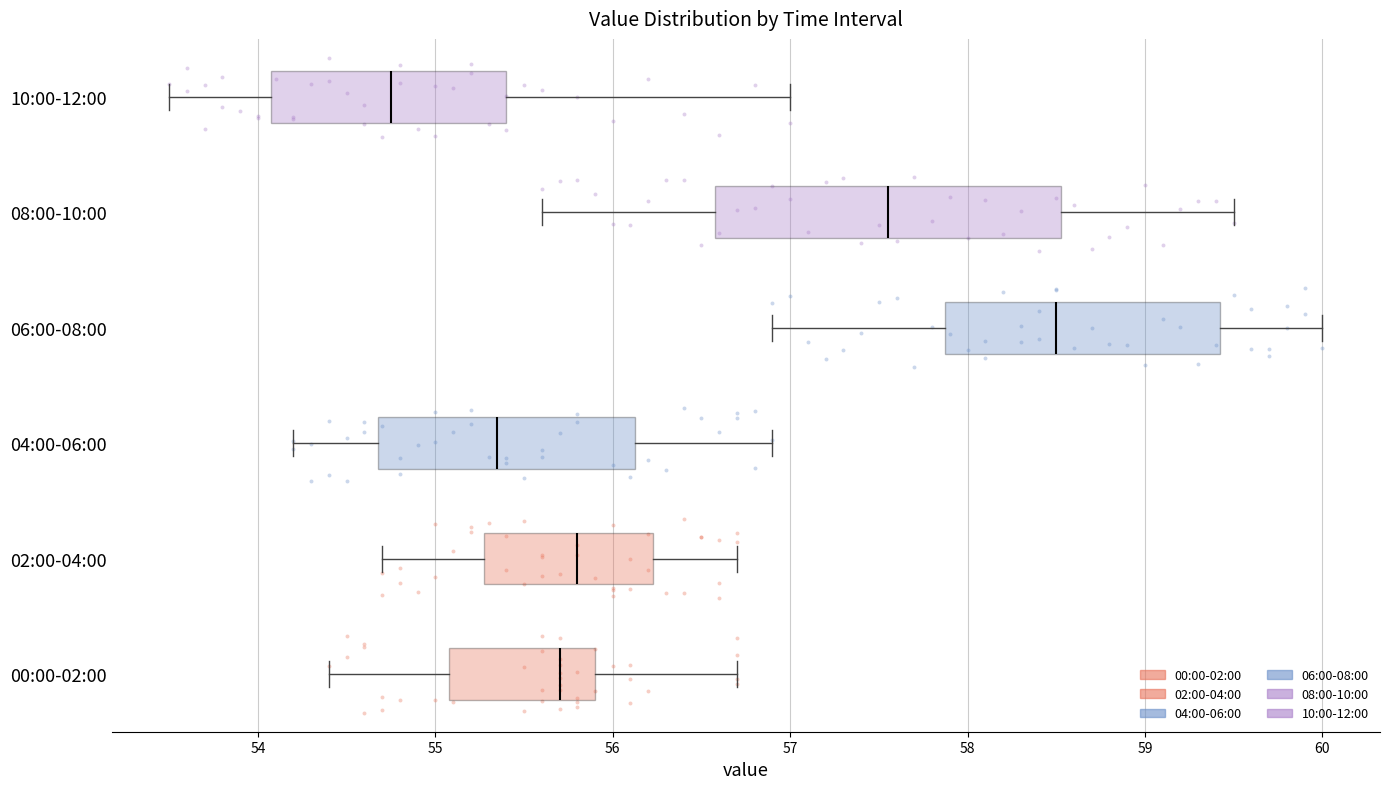

Which box's median line is the furthest to the left?

10:00-12:00